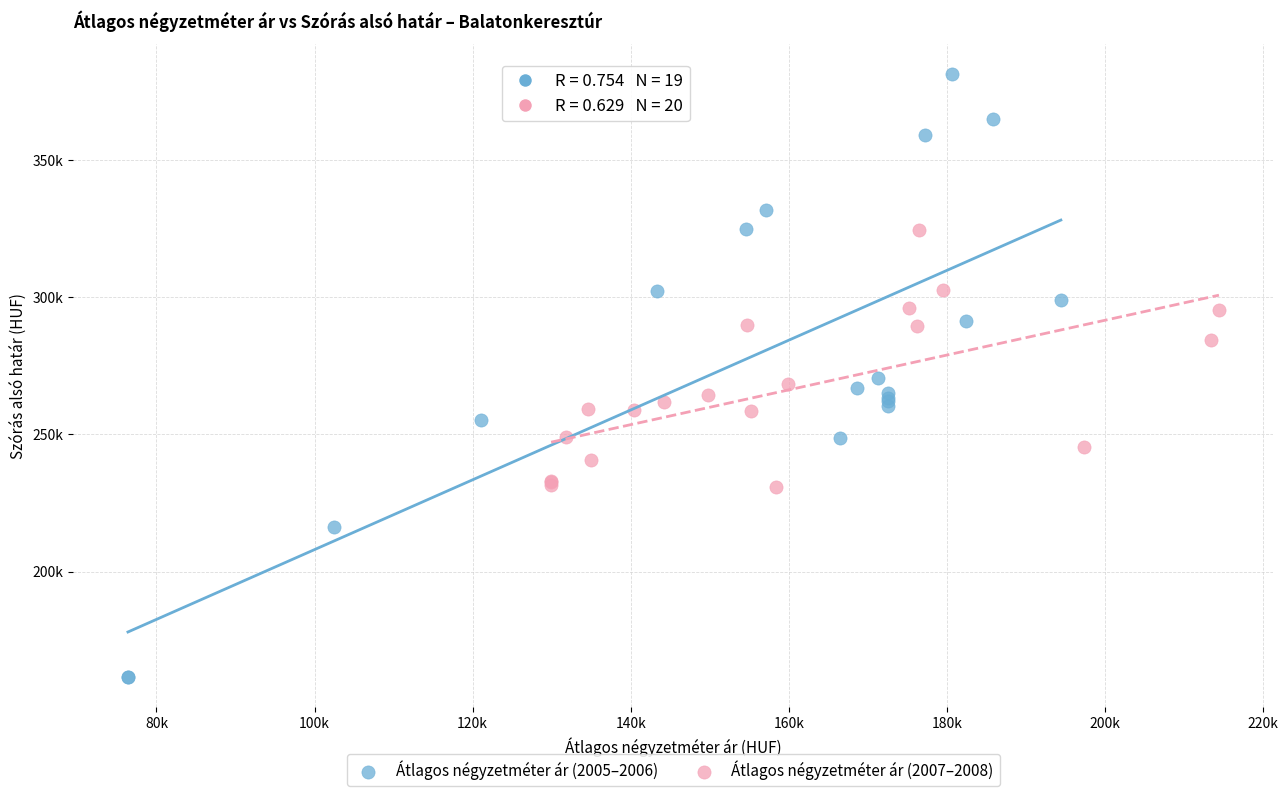

What are all the series names shown in the legend?

Átlagos négyzetméter ár (2005–2006), Átlagos négyzetméter ár (2007–2008)